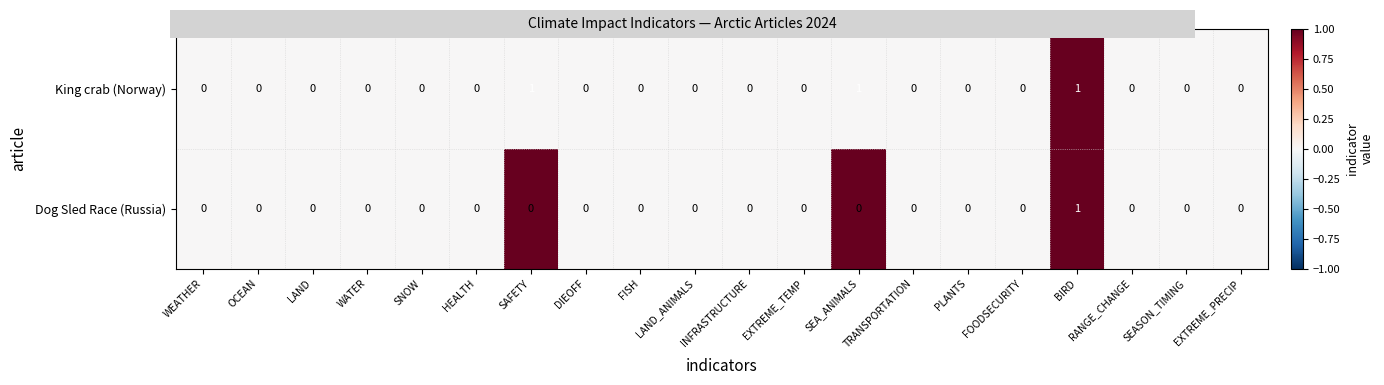

Count the Dog Sled Race (Russia) values in the range 0 to 1.

20